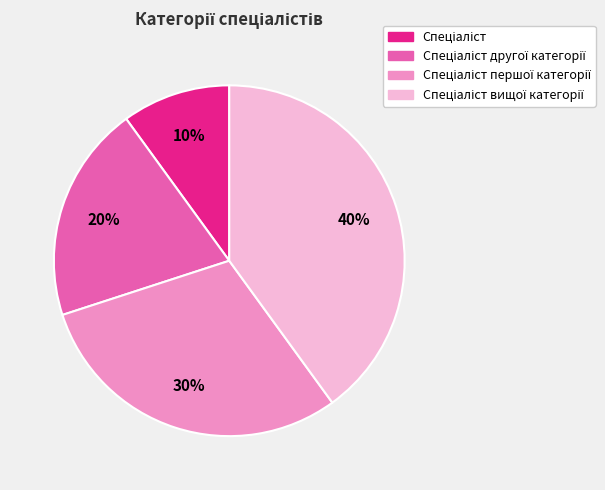

Count the number of slices in the pie.

4